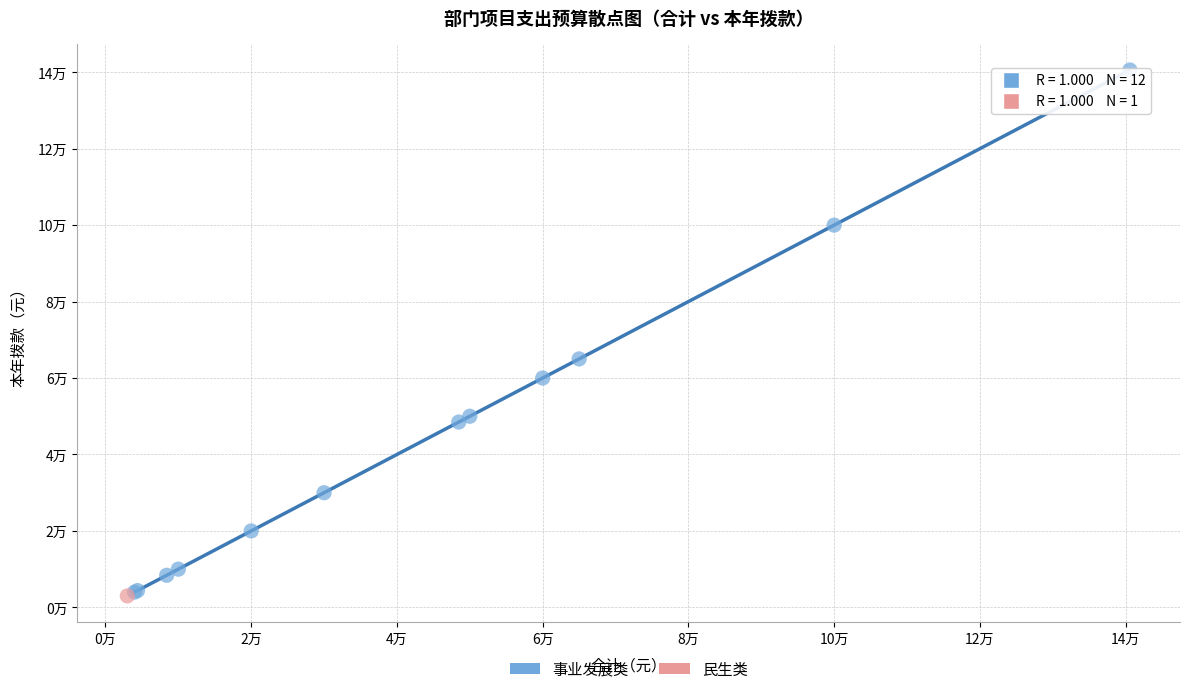

What are all the series names shown in the legend?

事业发展类, 民生类